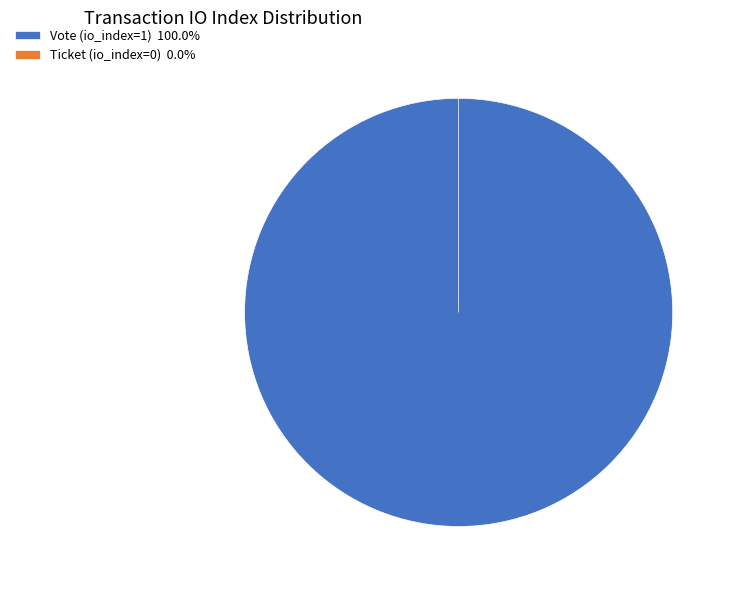

What percentage is the Vote (io_index=1) slice, to the nearest percent?

100%